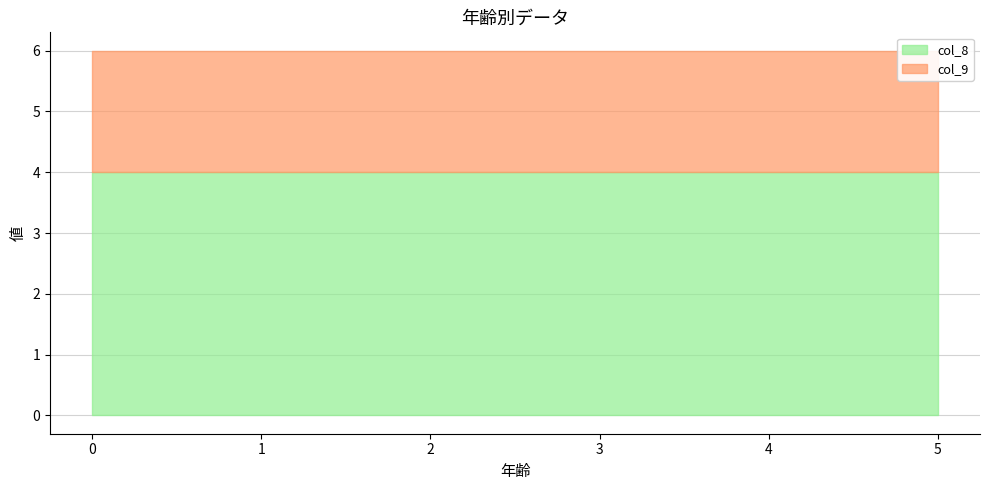

Which series has the largest total across all categories?

col_8